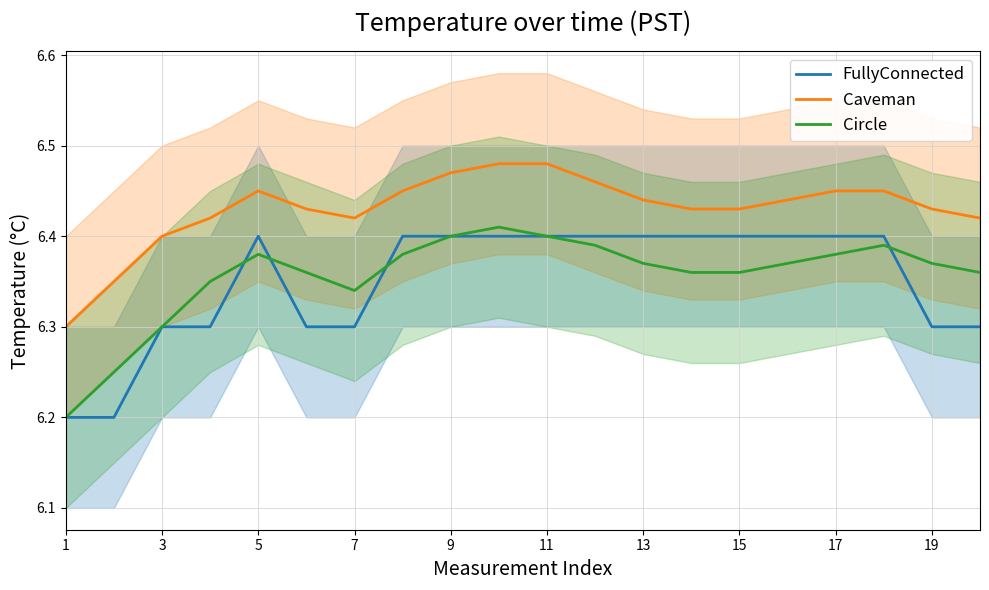

True or false: Circle and Caveman intersect in this chart.

False